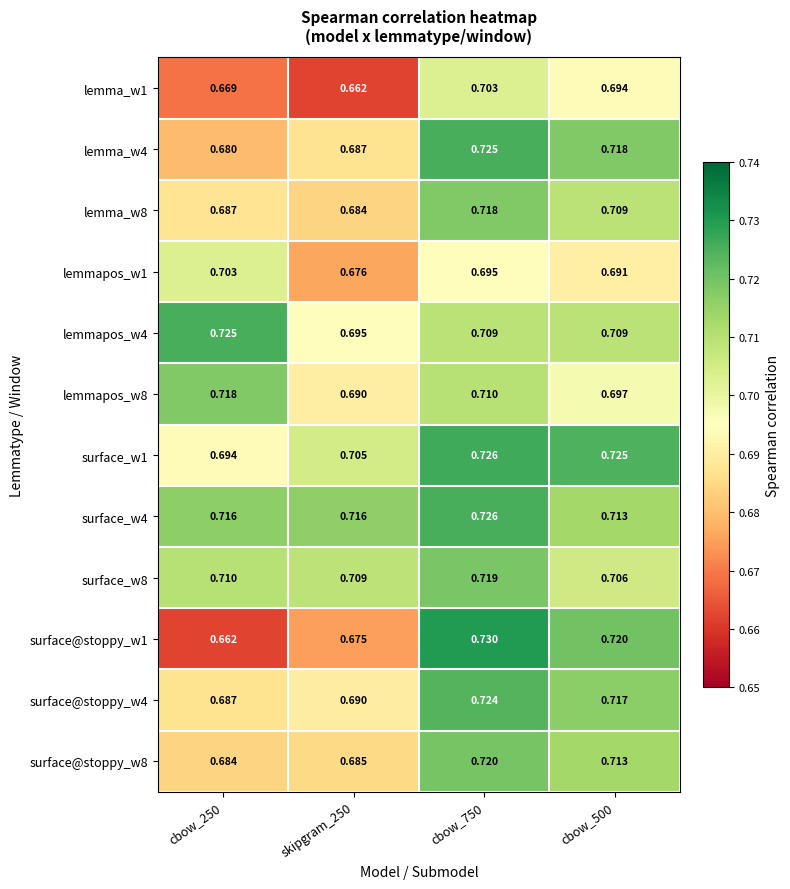

Is the value of lemmapos_w1 at cbow_250 greater than the value of surface@stoppy_w1 at skipgram_250?

Yes